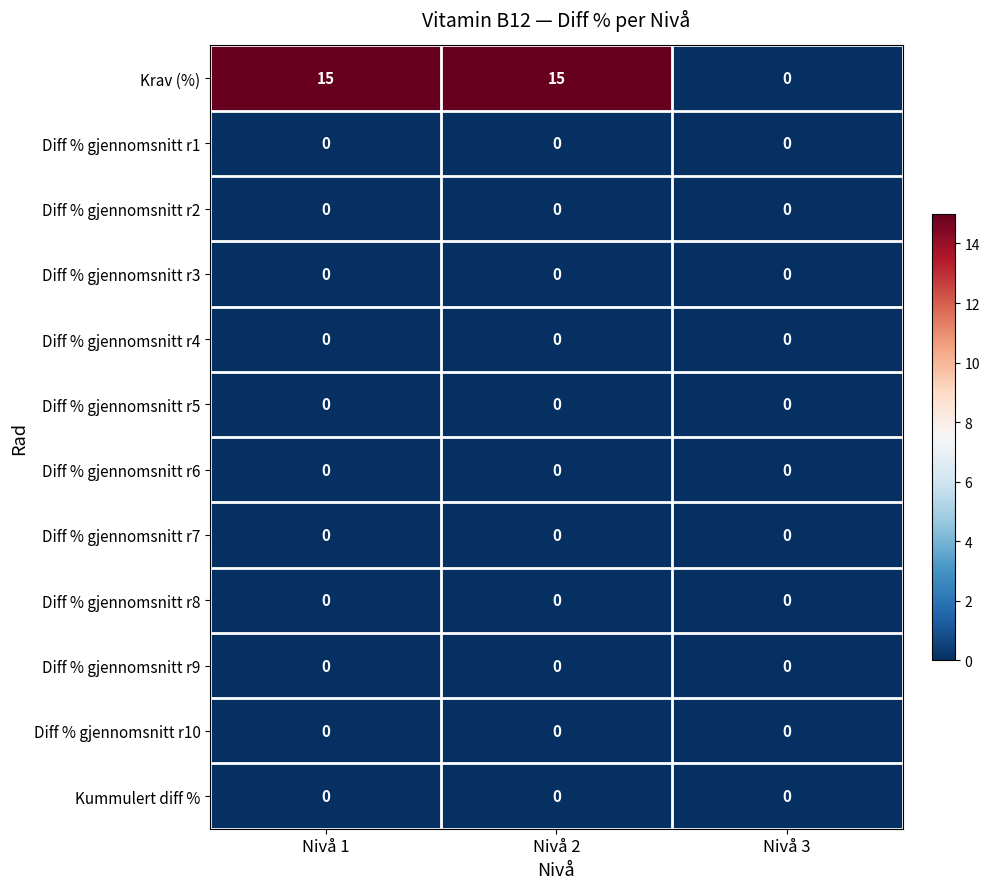

Which series has the widest spread of values?

Krav (%)